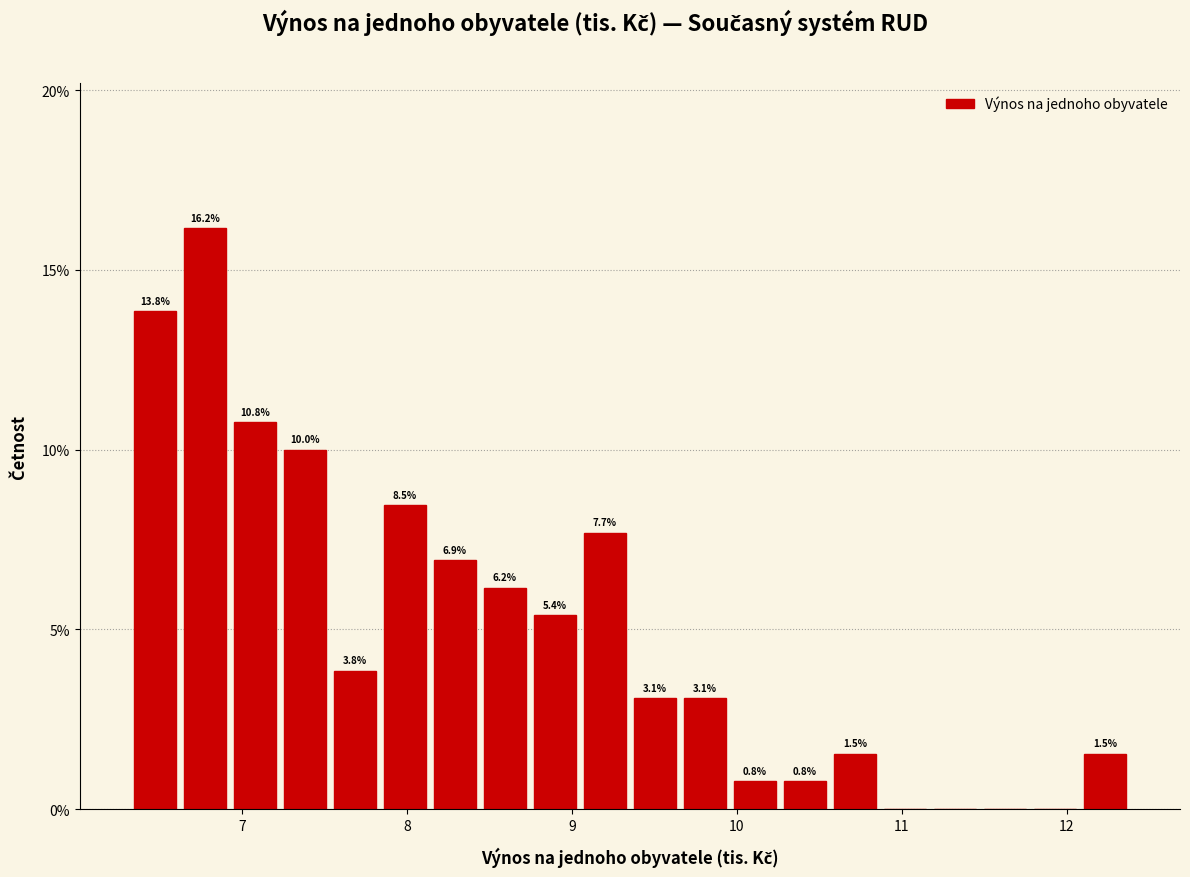

Around what value on the x-axis is the tallest bar? Give the approximate position of its centre, as read against the axis.

6.8